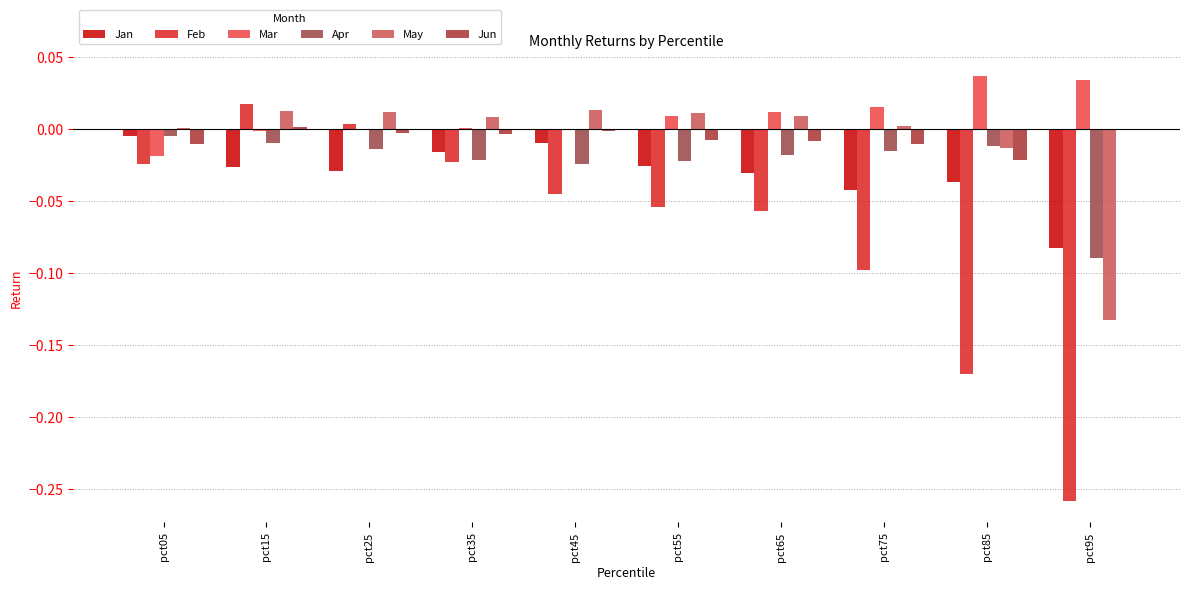

How many groups of bars are there?

10